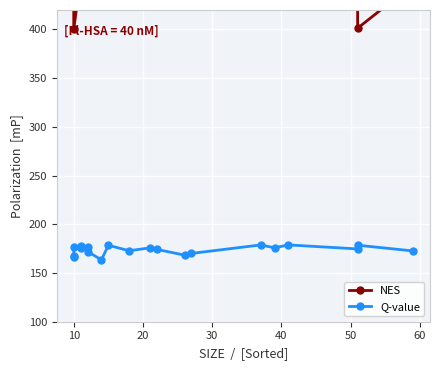

Is the value of NES at 10 greater than the value of Q-value at 13?

Yes